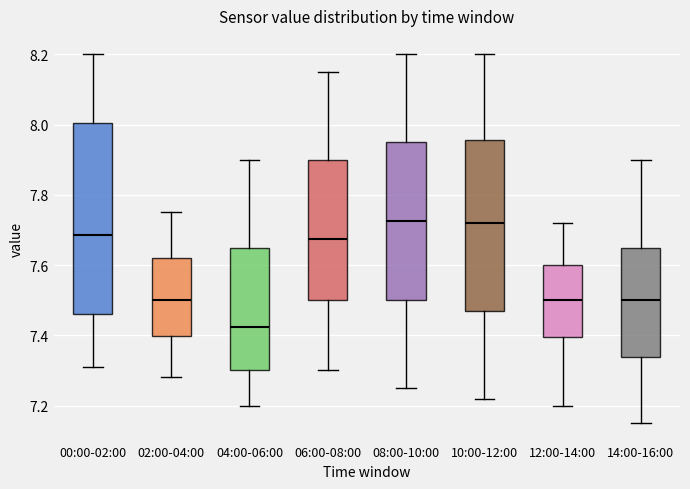

Where is the lower edge of the box for 06:00-08:00 on the y-axis? The values are not printed on the chart, so give them approximately, as read against the axis.

7.50